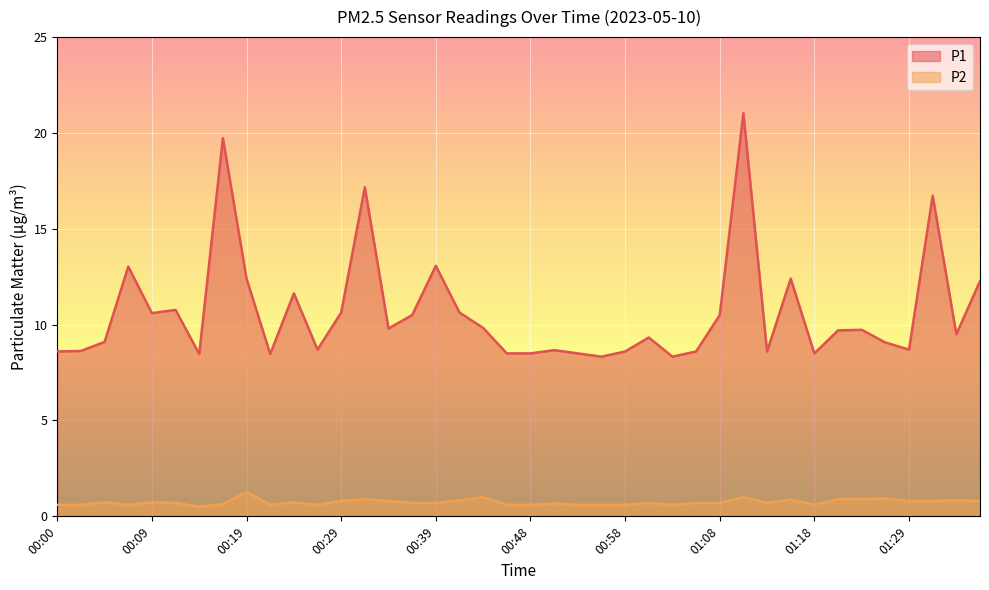

What is the maximum value shown in the chart?

21.0